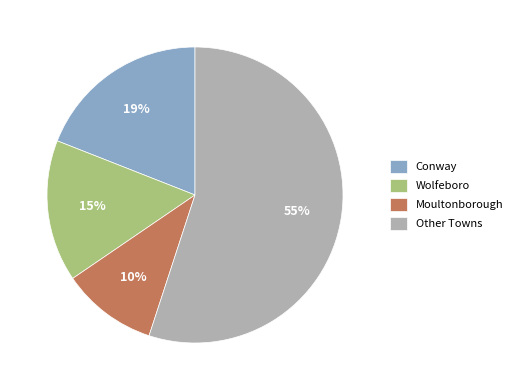

Which category has the biggest portion of the pie?

Other Towns